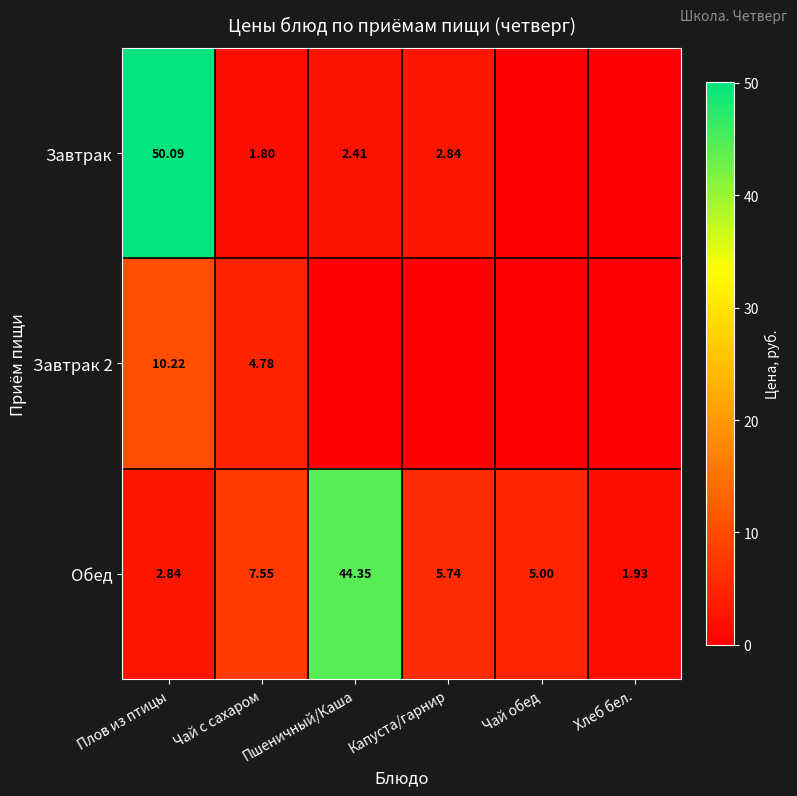

At which label is Обед closest to 23?

Чай с сахаром